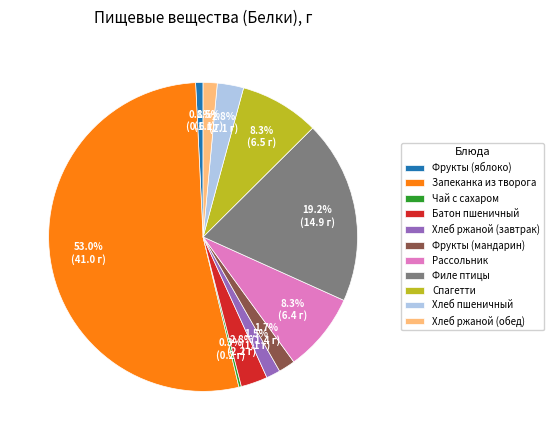

What is the majority slice?

Запеканка из творога